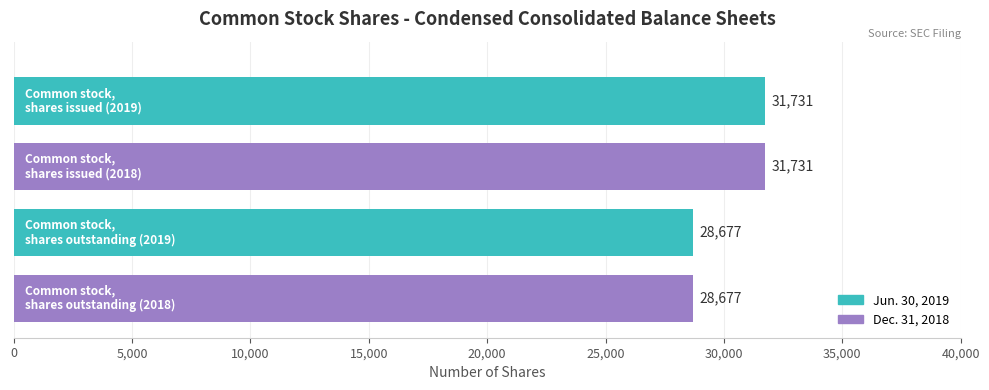

What is the difference between the maximum and minimum values in the Jun. 30, 2019 series?

3054